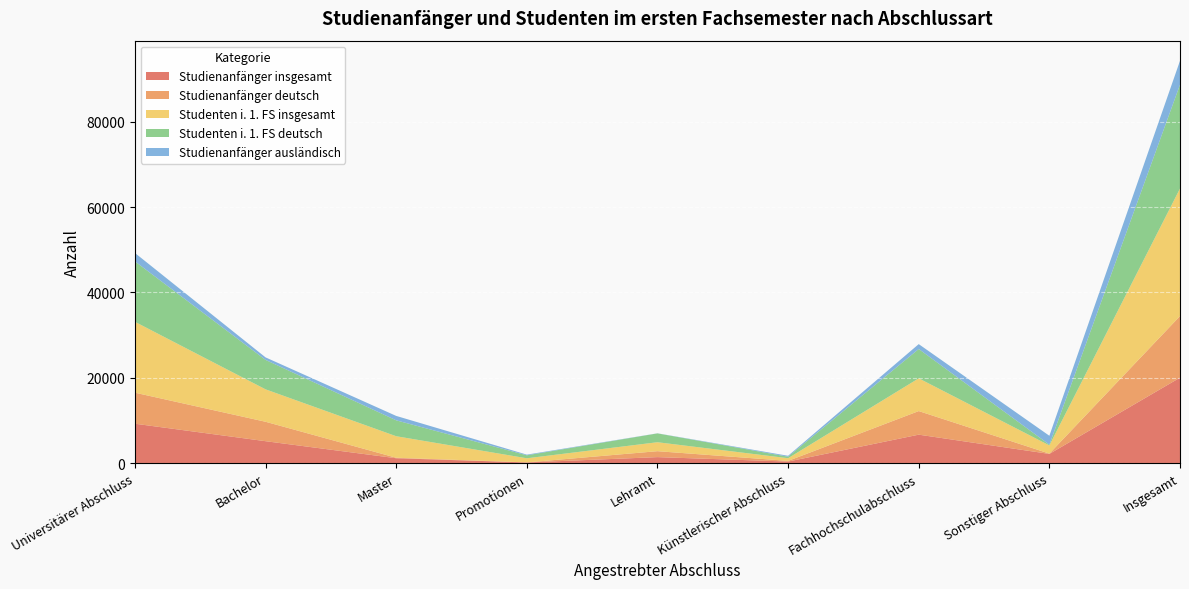

Reading left to right, extract all data points from this chart.

Studienanfänger insgesamt: Universitärer Abschluss=9245	Bachelor=5147	Master=1152	Promotionen=165	Lehramt=1413	Künstlerischer Abschluss=373	Fachhochschulabschluss=6676	Sonstiger Abschluss=2164	Insgesamt=20036
Studienanfänger deutsch: Universitärer Abschluss=7273	Bachelor=4555	Master=116	Promotionen=10	Lehramt=1392	Künstlerischer Abschluss=157	Fachhochschulabschluss=5530	Sonstiger Abschluss=76	Insgesamt=14438
Studenten i. 1. FS insgesamt: Universitärer Abschluss=16613	Bachelor=7601	Master=5045	Promotionen=967	Lehramt=2100	Künstlerischer Abschluss=627	Fachhochschulabschluss=7677	Sonstiger Abschluss=1915	Insgesamt=29899
Studenten i. 1. FS deutsch: Universitärer Abschluss=14165	Bachelor=6898	Master=3724	Promotionen=700	Lehramt=2071	Künstlerischer Abschluss=355	Fachhochschulabschluss=6874	Sonstiger Abschluss=177	Insgesamt=24342
Studienanfänger ausländisch: Universitärer Abschluss=1972	Bachelor=592	Master=1036	Promotionen=155	Lehramt=21	Künstlerischer Abschluss=216	Fachhochschulabschluss=1146	Sonstiger Abschluss=2088	Insgesamt=5598